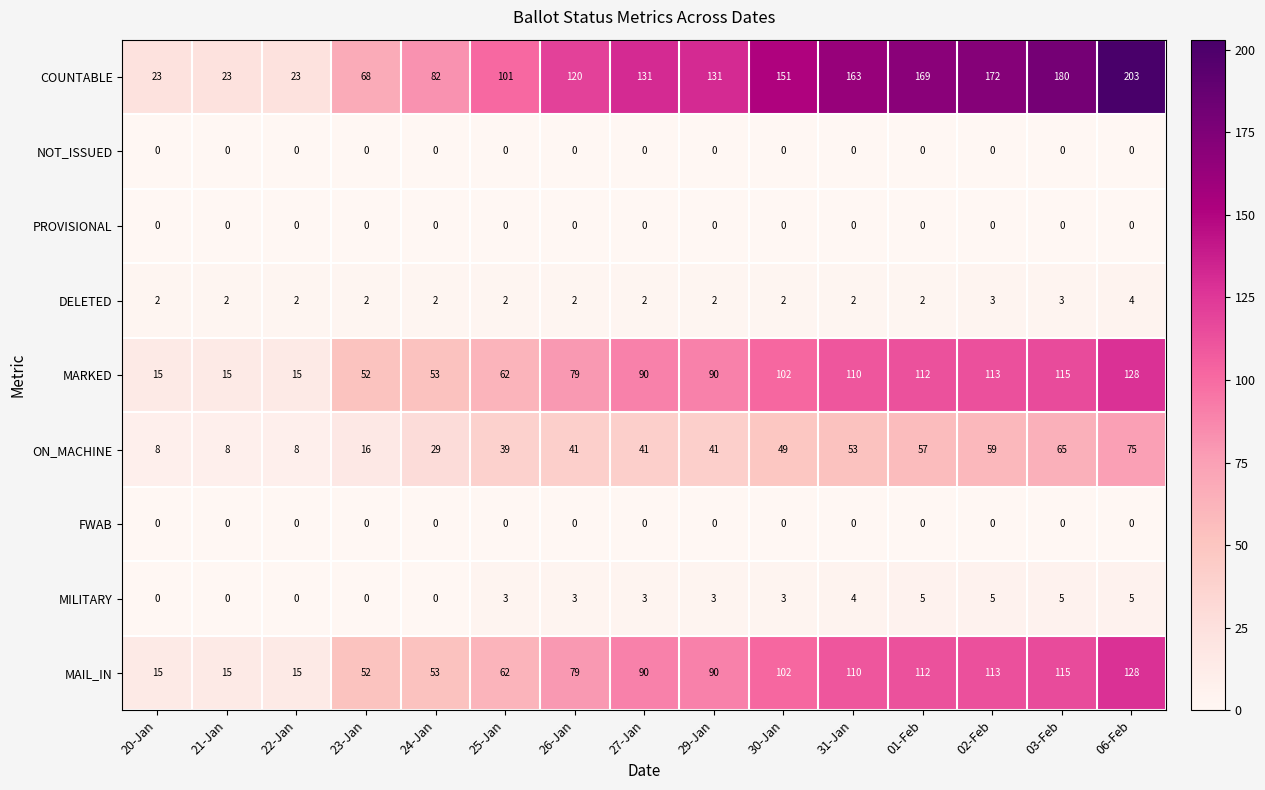

Is it true that MAIL_IN equals 110 at 31-Jan?

True